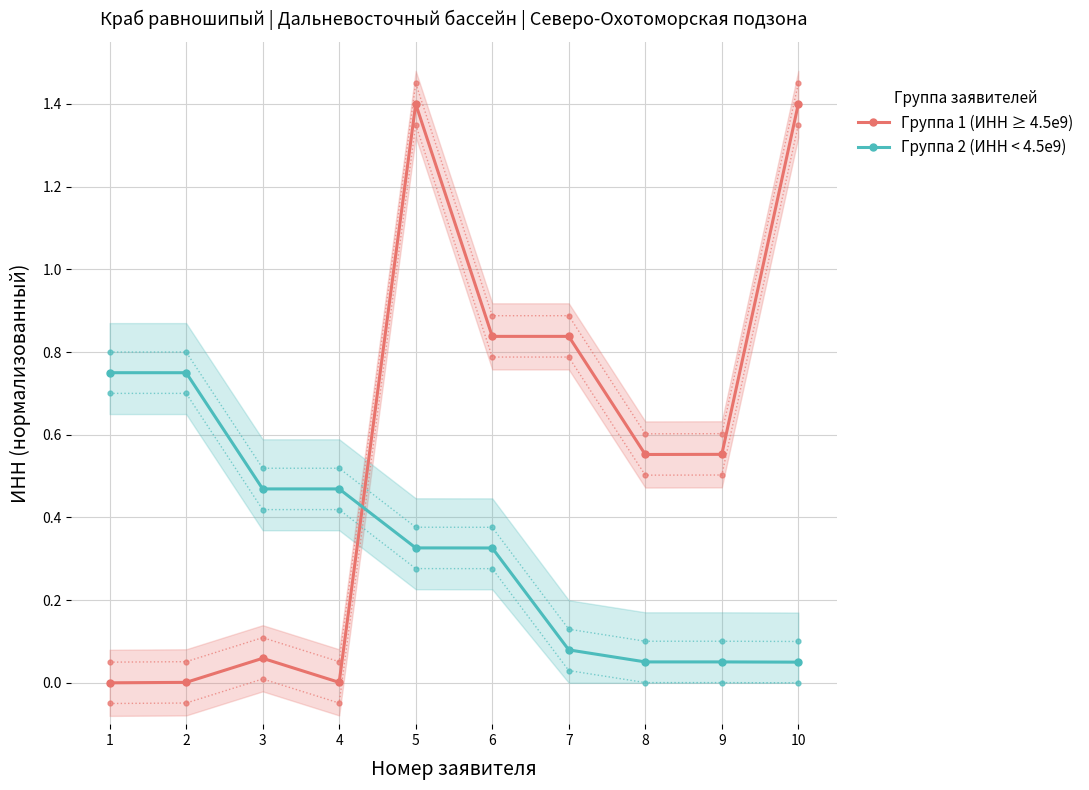

What is the value of the Группа 2 (ИНН < 4.5e9) point at the 2nd from the left?

0.7